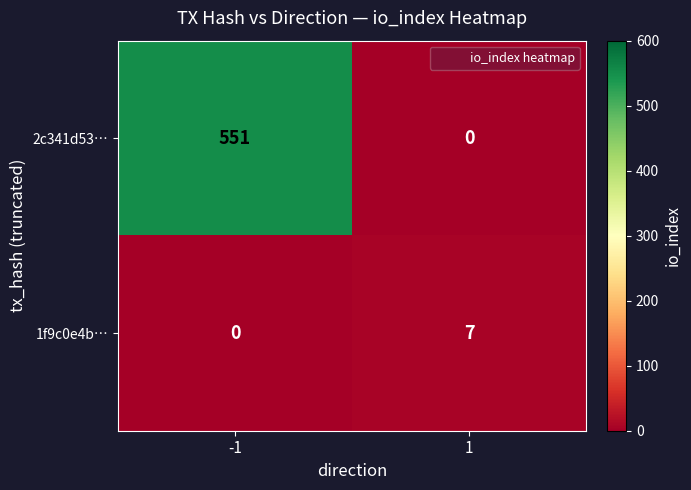

What is the highest value of the 1f9c0e4b… series?

7